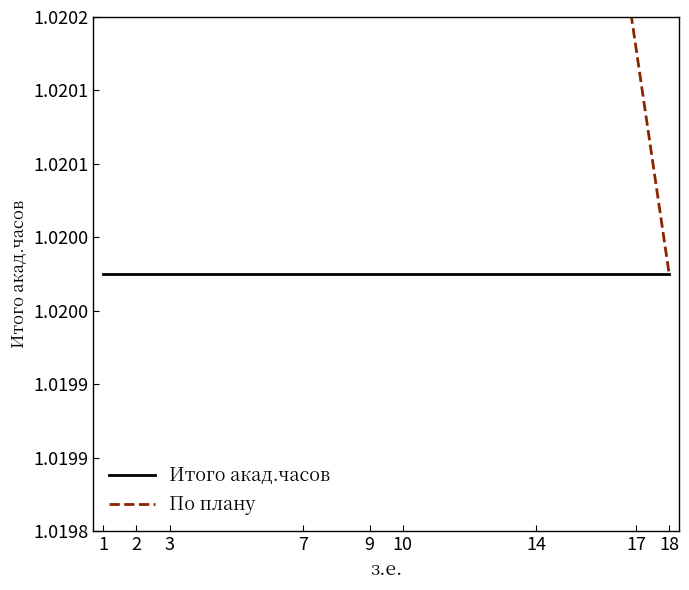

Does the chart have visible grid lines?

No